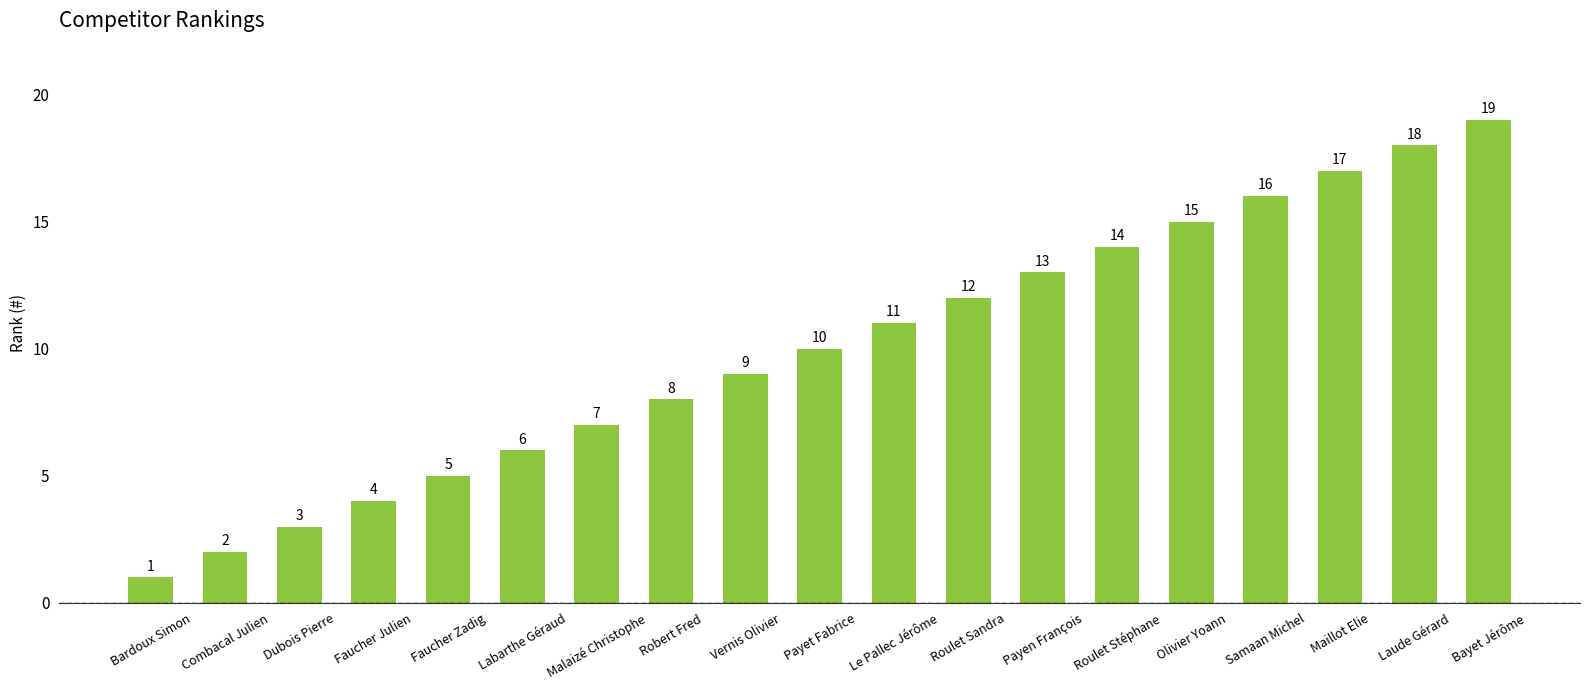

List the labels in order of value, largest first.

Bayet Jérôme, Laude Gérard, Maillot Elie, Samaan Michel, Olivier Yoann, Roulet Stéphane, Payen François, Roulet Sandra, Le Pallec Jérôme, Payet Fabrice, Vernis Olivier, Robert Fred, Malaizé Christophe, Labarthe Géraud, Faucher Zadig, Faucher Julien, Dubois Pierre, Combacal Julien, Bardoux Simon